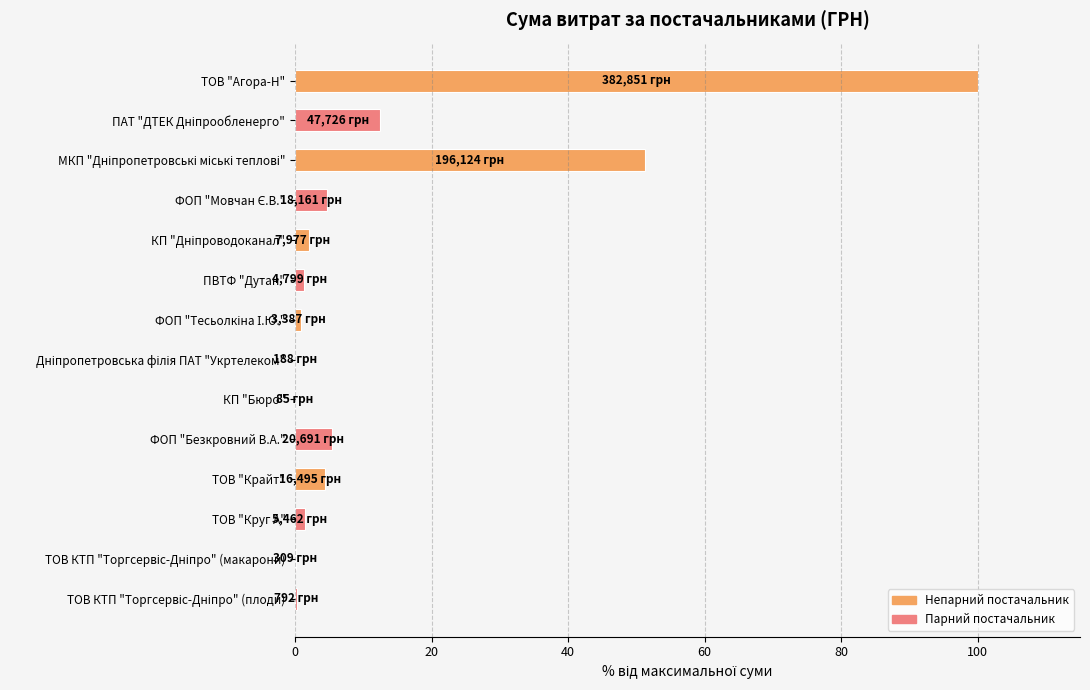

How many categories are shown in the chart?

14